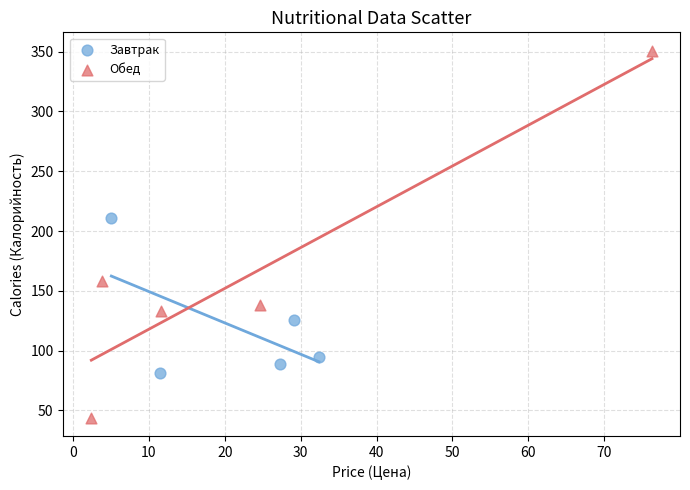

Which series has the widest spread of Y values?

Обед